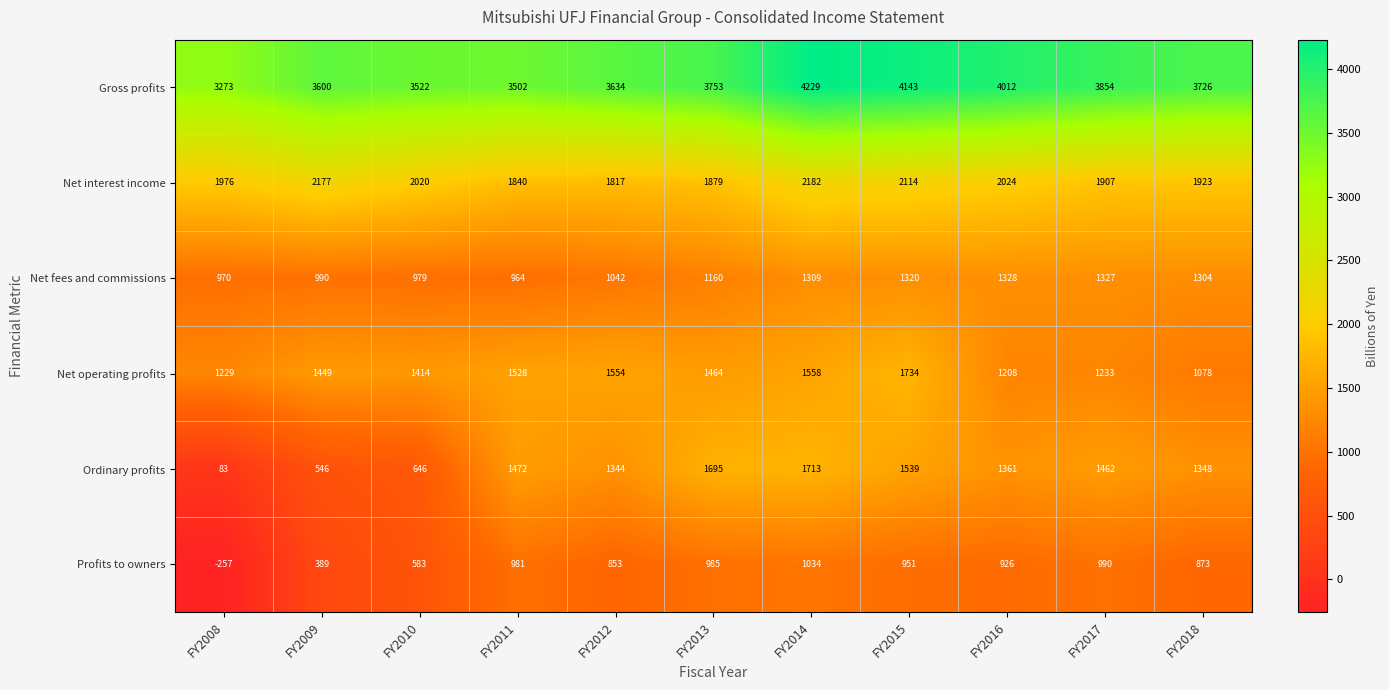

What is the total value across all series at FY2017?

10773